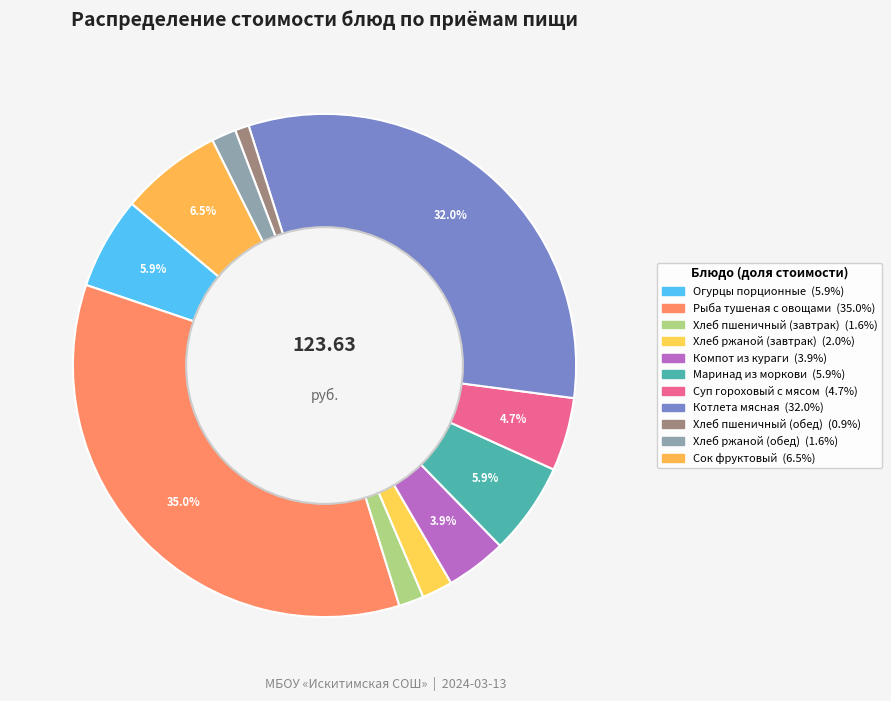

How many segments does this pie chart have?

11